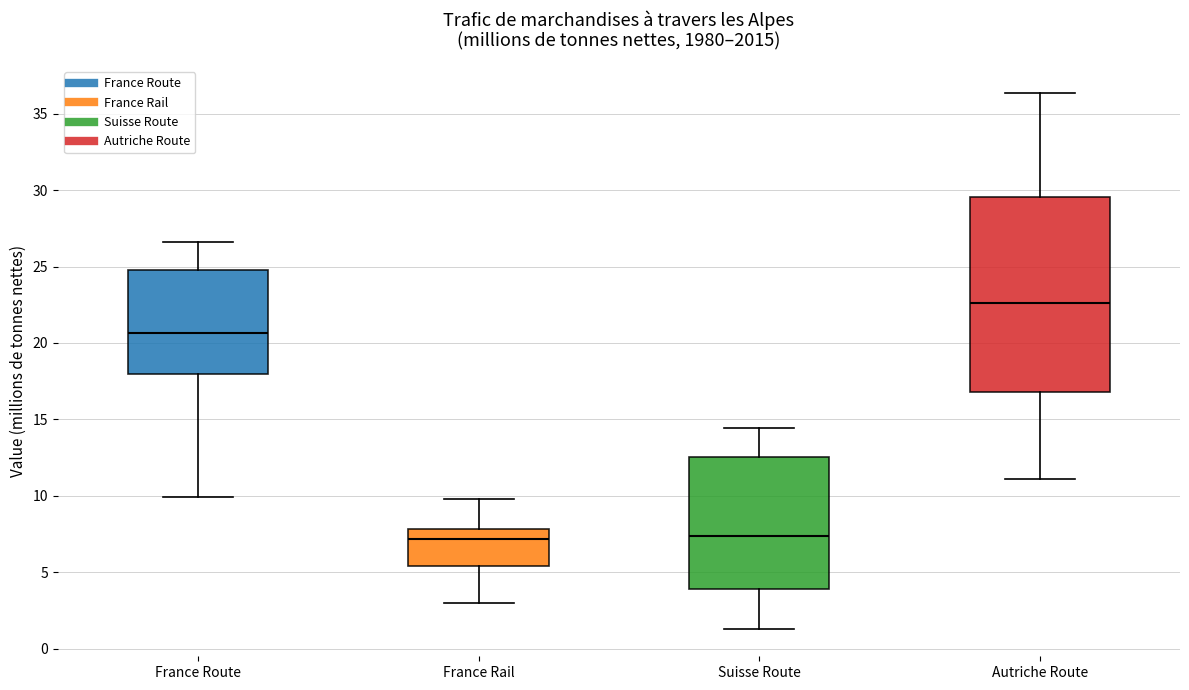

Which box is the tallest, from its lower edge to its upper edge?

Autriche Route